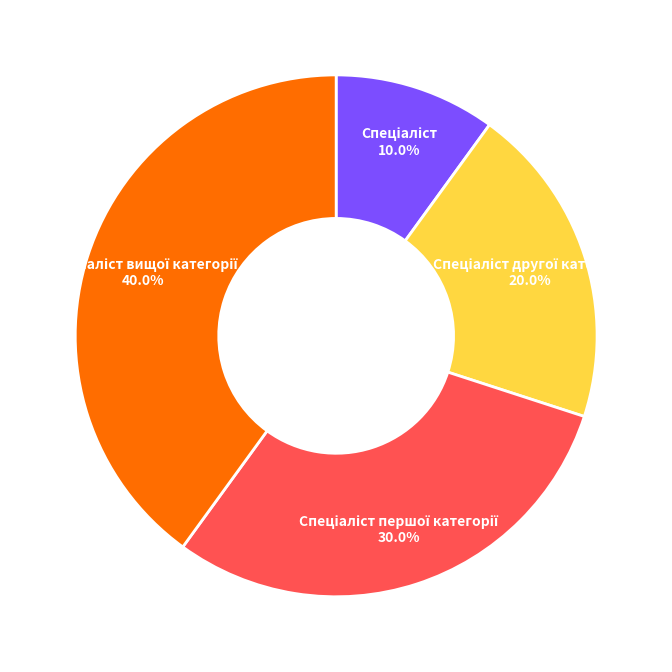

Is there any slice that represents more than half of the pie?

No